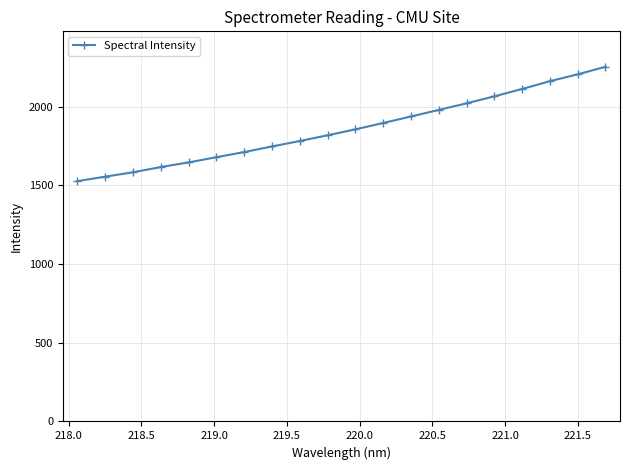

How many values are below 1855?

10